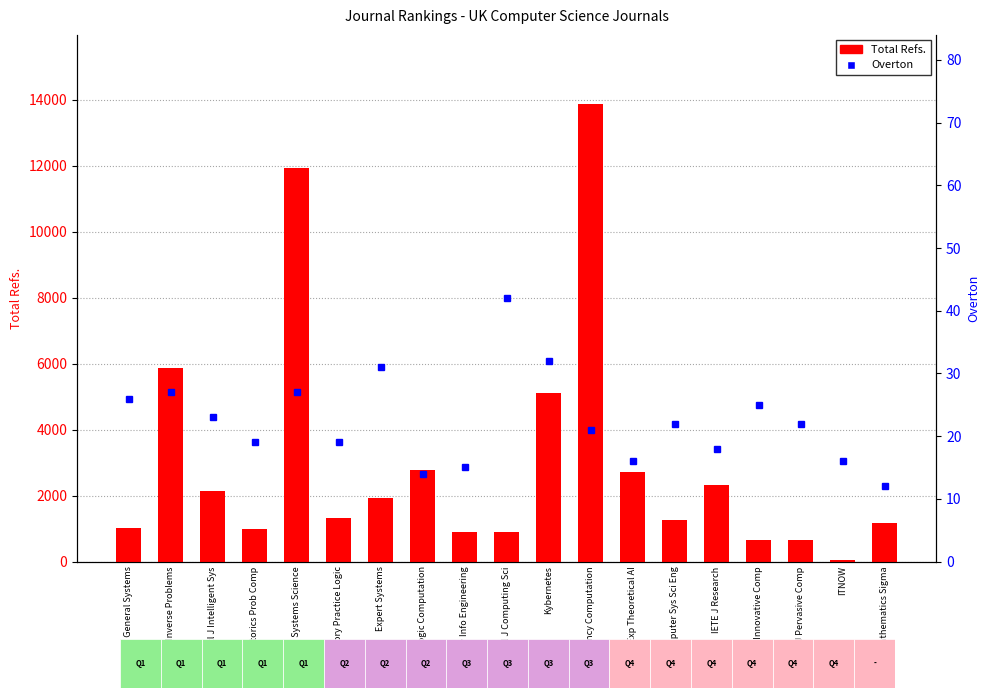

What are all the series names shown in the legend?

Total Refs., Overton